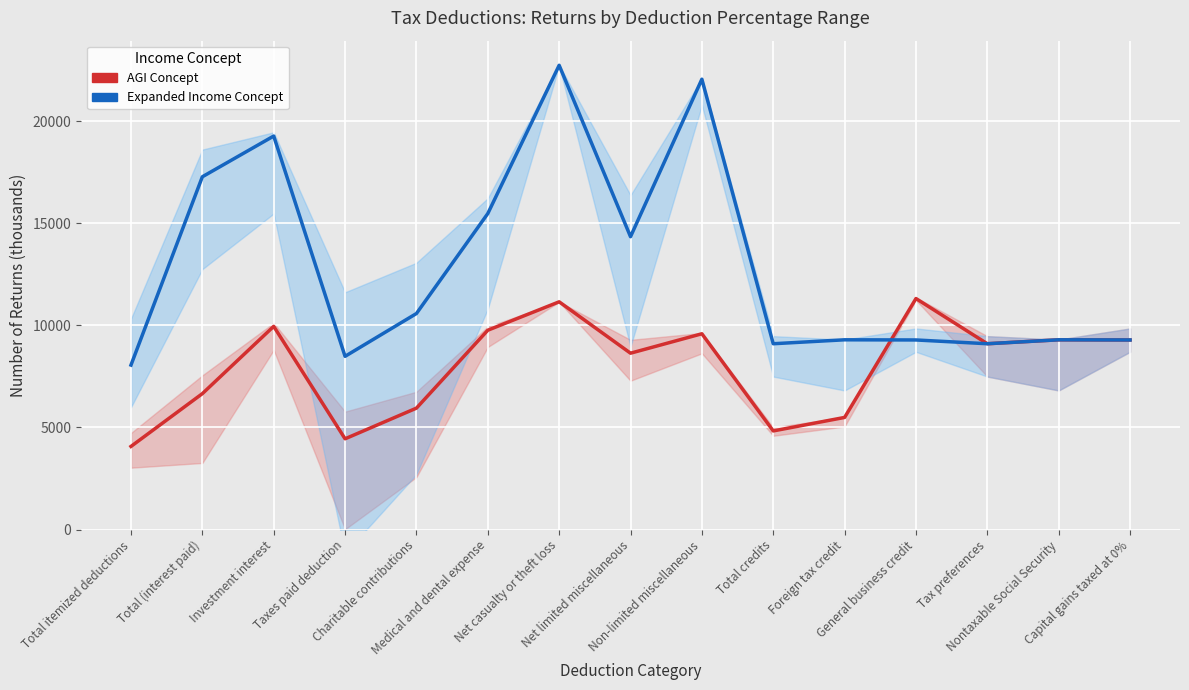

What is the sum of all AGI Concept values?

119519.0